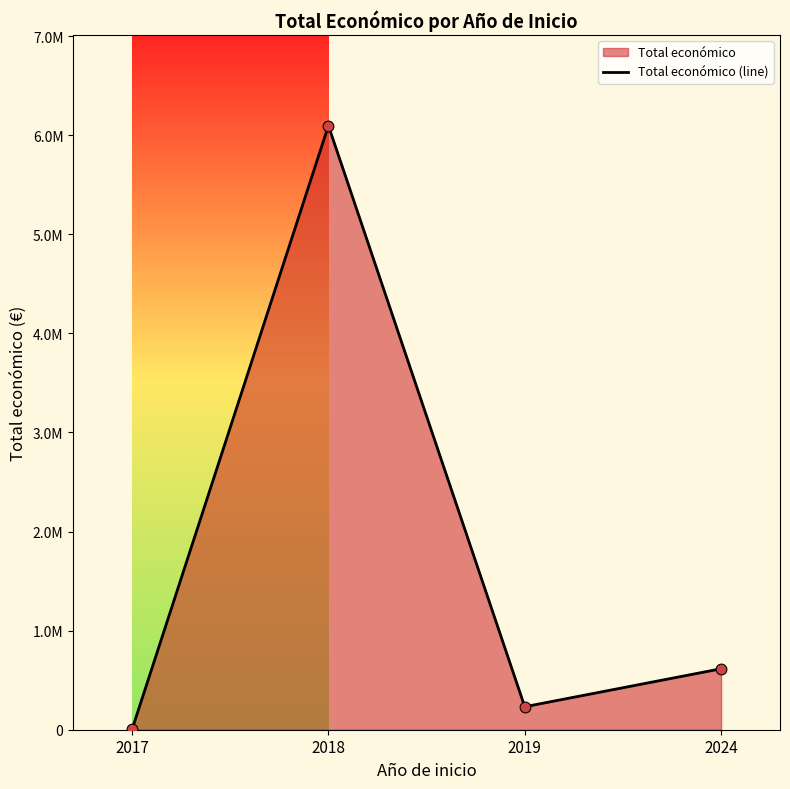

What is the change in value from 2018 to 2019?

-5864982